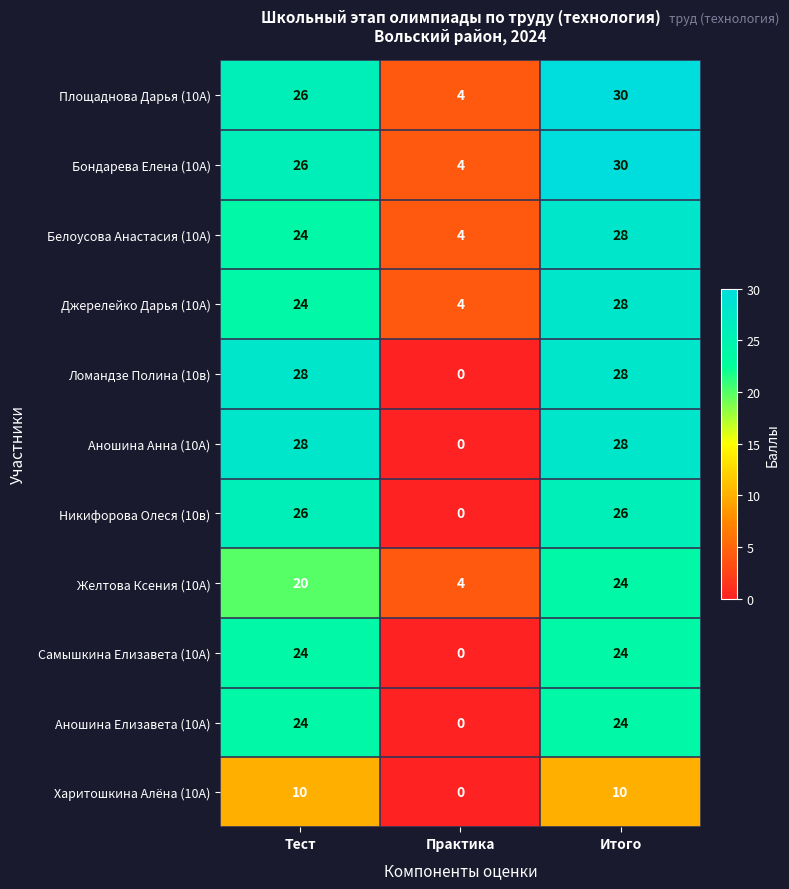

Is it true that Самышкина Елизавета (10А) equals 24 at Тест?

True